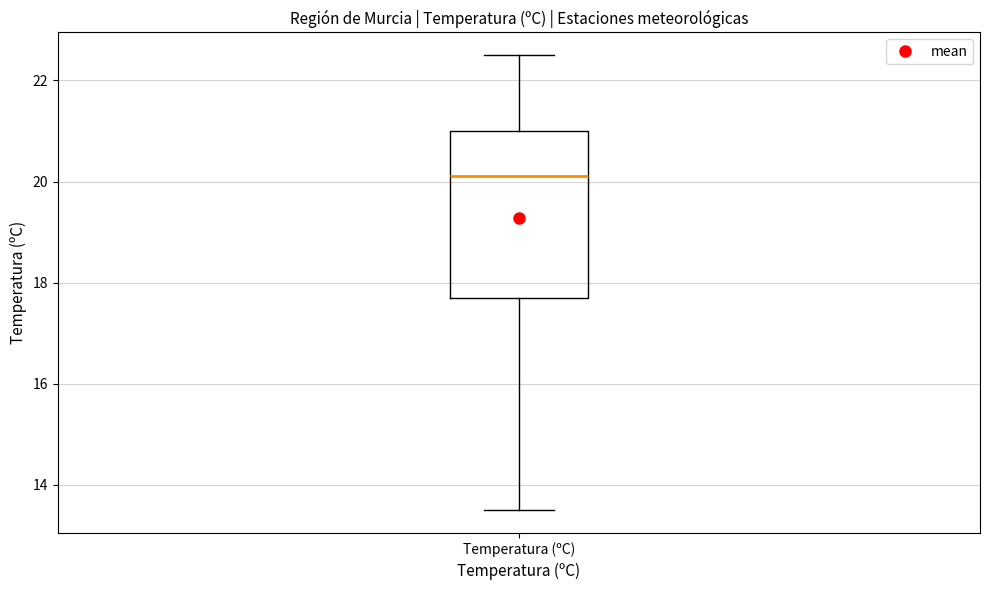

Where is the lower edge of the box for Temperatura (ºC) on the y-axis? The values are not printed on the chart, so give them approximately, as read against the axis.

17.8